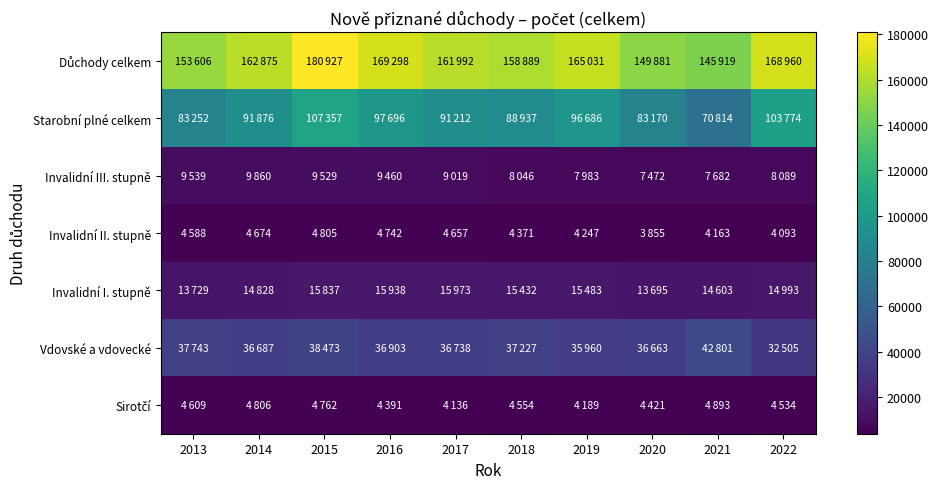

Between 2014 and 2020, which is larger?

2014